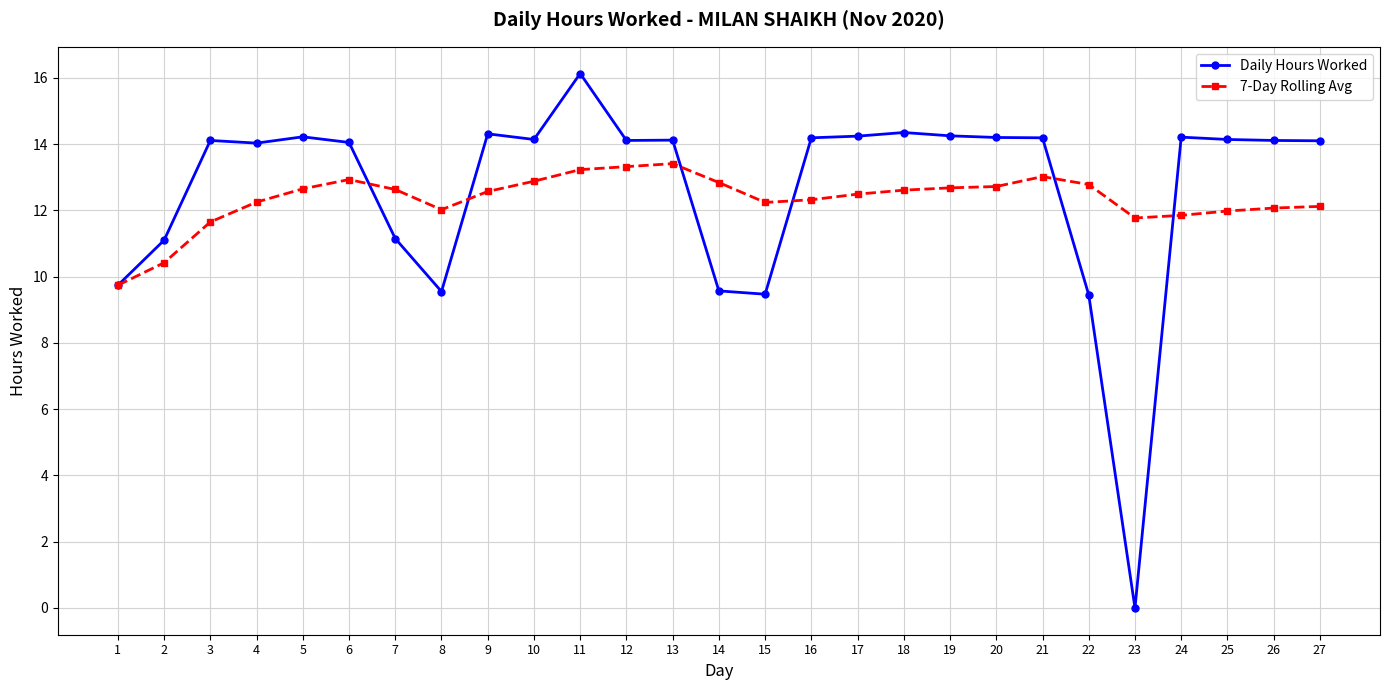

Is the value of Daily Hours Worked at 10 greater than the value of 7-Day Rolling Avg at 26?

Yes